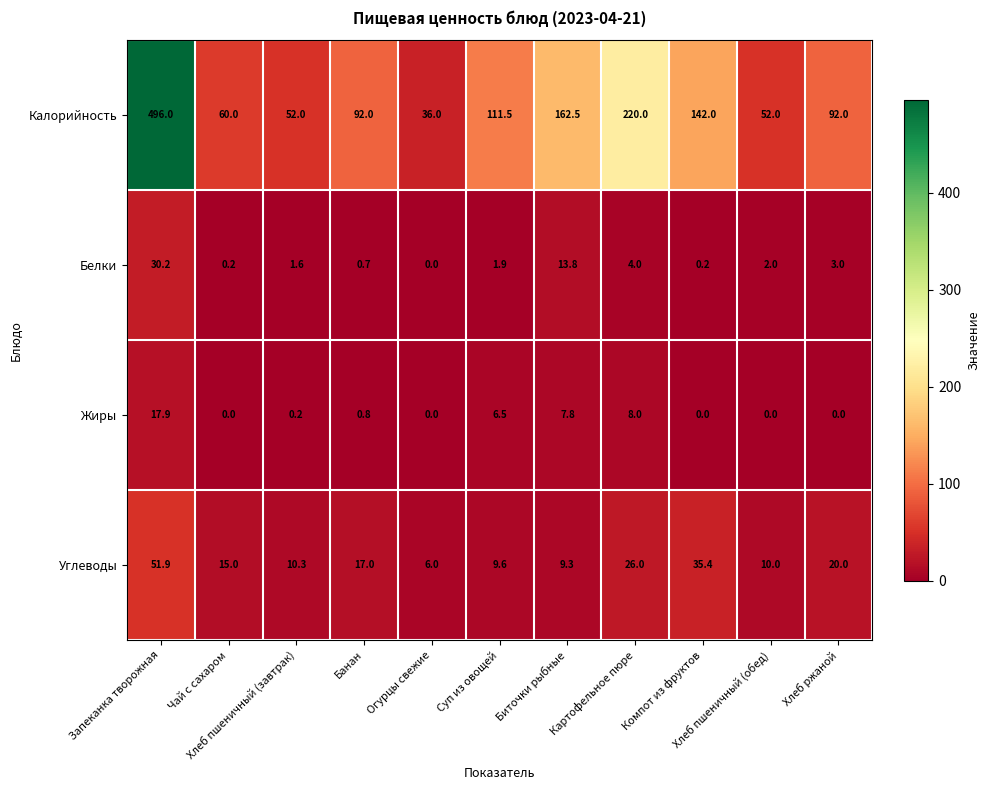

What is the sum of all Белки values?

57.6